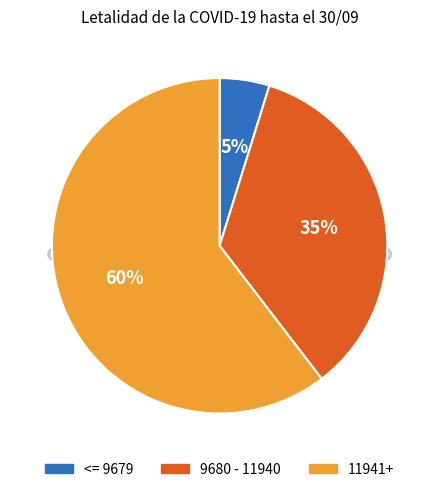

Which category has the biggest portion of the pie?

11941+